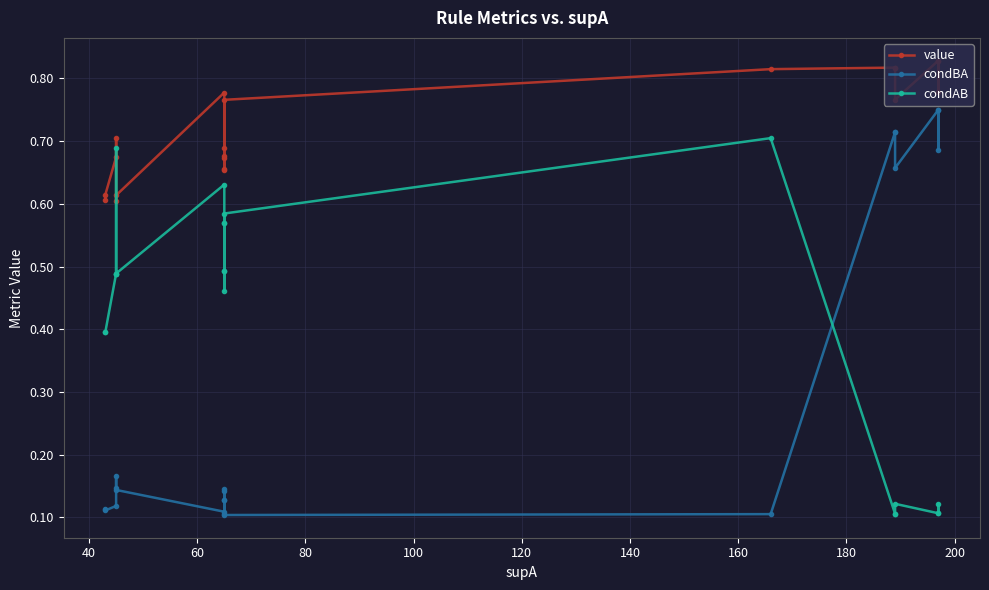

True or false: value and condAB intersect in this chart.

False